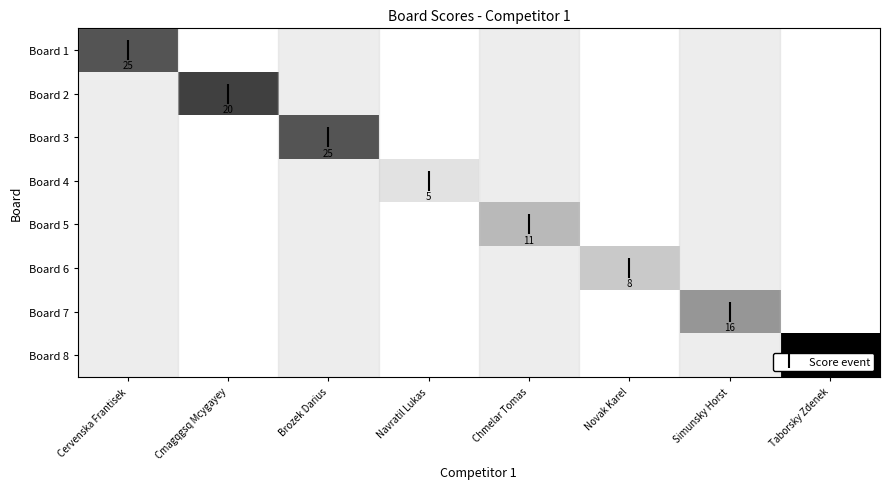

What is the difference between the highest and lowest values at Navratil Lukas?

5